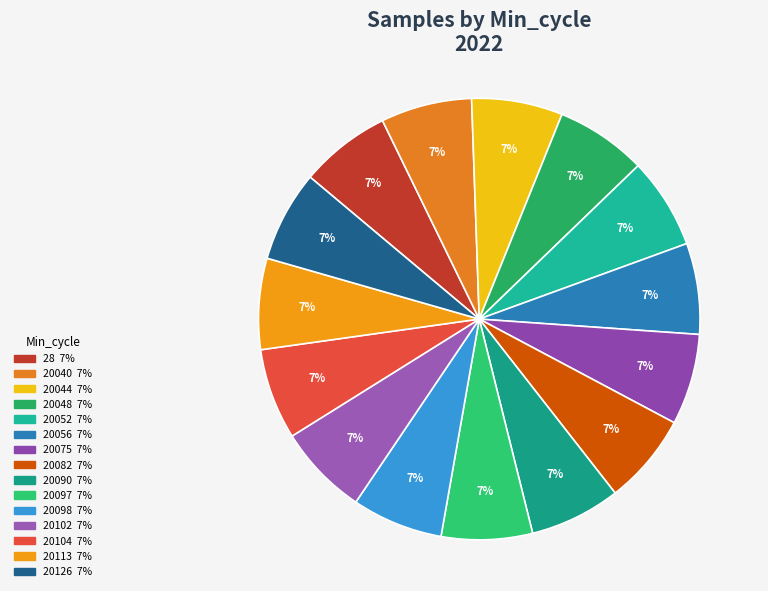

To the nearest percent, what portion does 20075 represent?

7%